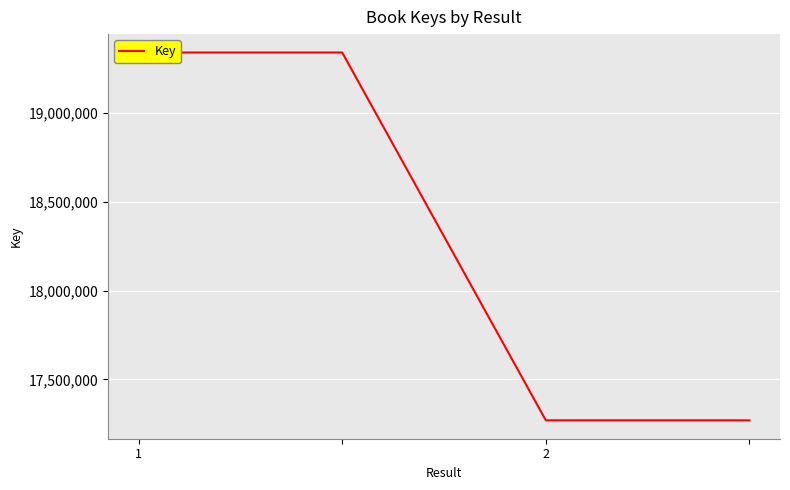

What is the sum of the values at 3 and 1?

36610086